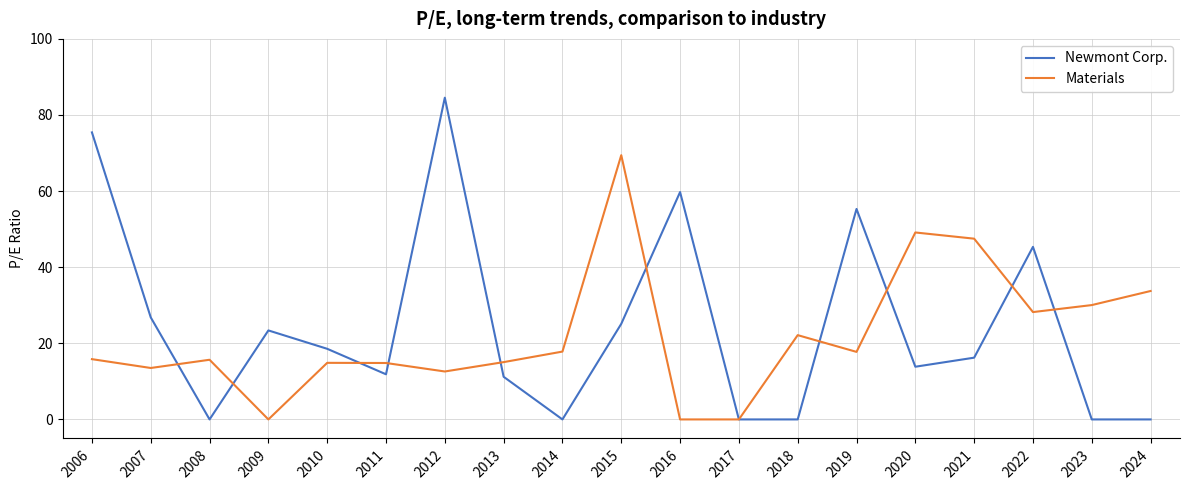

True or false: Materials has a value of 17.8 at 2014.

True